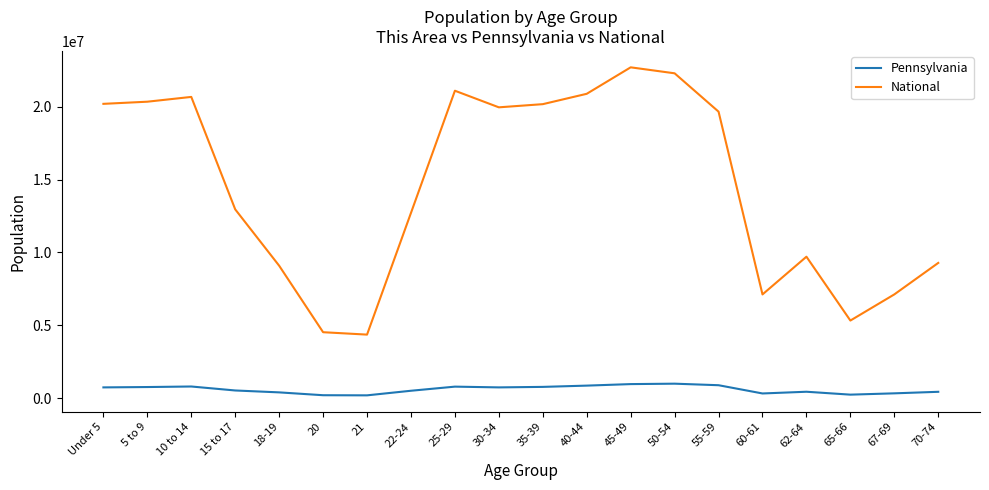

True or false: National and Pennsylvania intersect in this chart.

False